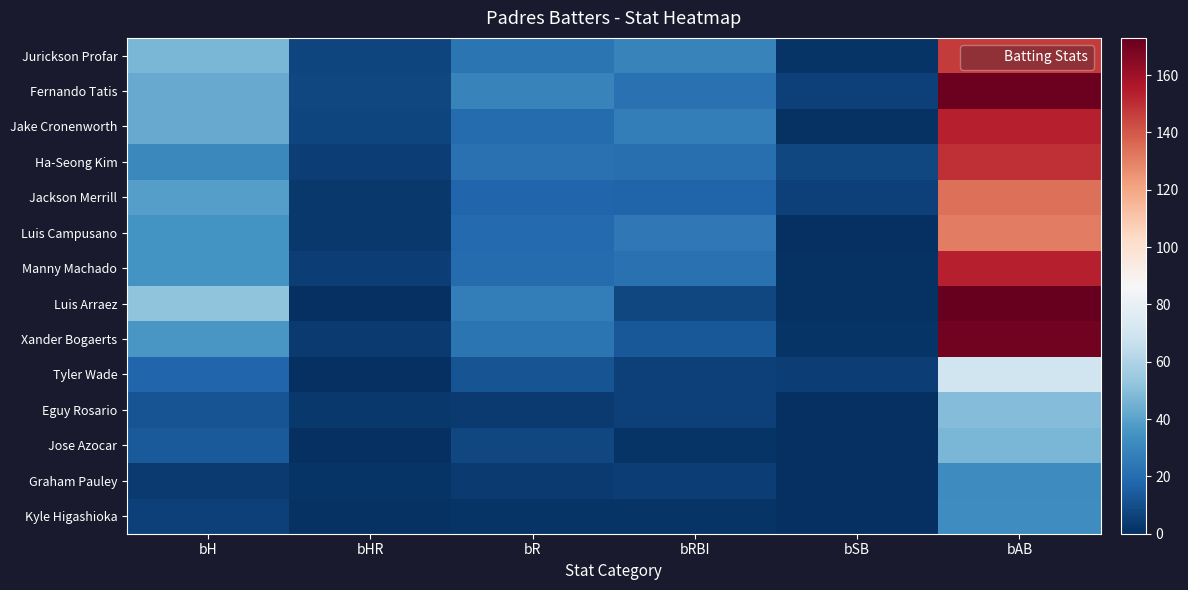

Reading left to right, extract all data points from this chart.

Jurickson Profar: bH=47	bHR=7	bR=23	bRBI=29	bSB=2	bAB=147
Fernando Tatis: bH=43	bHR=8	bR=29	bRBI=22	bSB=6	bAB=171
Jake Cronenworth: bH=43	bHR=7	bR=20	bRBI=27	bSB=1	bAB=154
Ha-Seong Kim: bH=31	bHR=5	bR=22	bRBI=21	bSB=8	bAB=150
Jackson Merrill: bH=39	bHR=3	bR=18	bRBI=17	bSB=6	bAB=134
Luis Campusano: bH=35	bHR=3	bR=19	bRBI=25	bSB=0	bAB=131
Manny Machado: bH=35	bHR=5	bR=20	bRBI=22	bSB=1	bAB=154
Luis Arraez: bH=52	bHR=0	bR=27	bRBI=8	bSB=1	bAB=173
Xander Bogaerts: bH=36	bHR=4	bR=23	bRBI=13	bSB=2	bAB=170
Tyler Wade: bH=18	bHR=0	bR=12	bRBI=6	bSB=5	bAB=69
Eguy Rosario: bH=12	bHR=3	bR=4	bRBI=6	bSB=0	bAB=49
Jose Azocar: bH=14	bHR=0	bR=8	bRBI=2	bSB=0	bAB=47
Graham Pauley: bH=4	bHR=2	bR=4	bRBI=5	bSB=0	bAB=32
Kyle Higashioka: bH=6	bHR=1	bR=2	bRBI=2	bSB=0	bAB=33